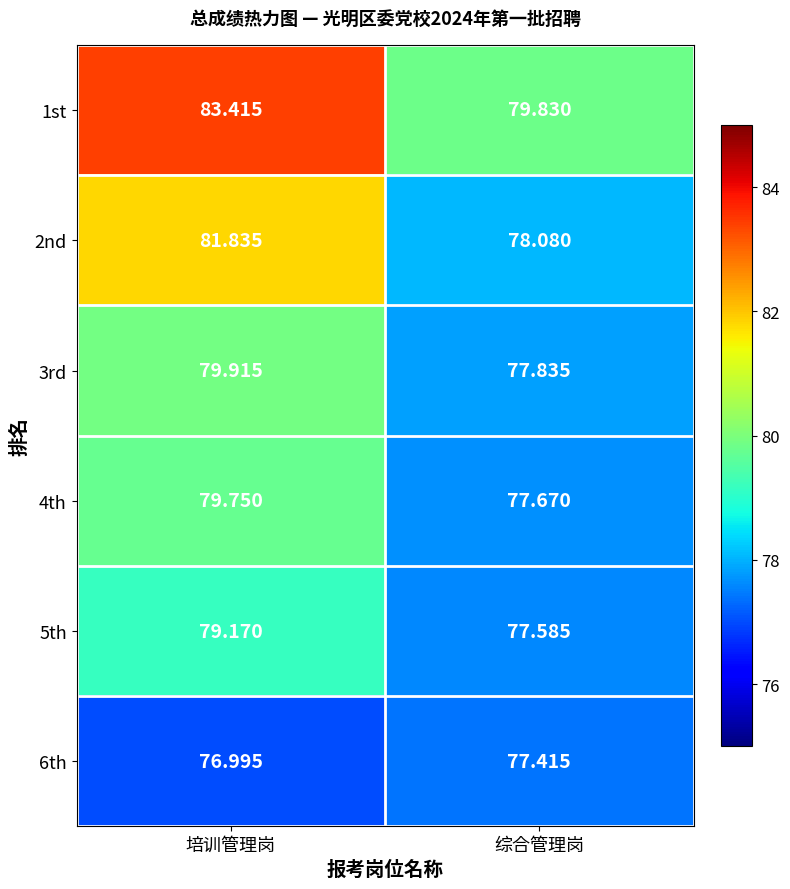

How many values in the 1st series are below 83?

1